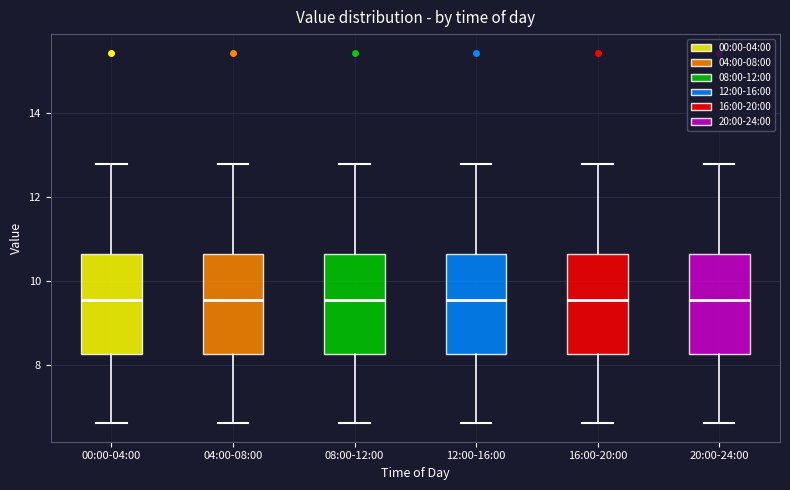

Reading left to right, transcribe this box plot: for each box, give where its median line is, the range the box spans, and where its two whiskers end, as read against the y-axis. The values are not printed on the chart, so give them approximately, as read against the axis.

00:00-04:00: median 9.6, box 8.2 to 10.6, whiskers 6.6 to 12.8
04:00-08:00: median 9.6, box 8.2 to 10.6, whiskers 6.6 to 12.8
08:00-12:00: median 9.6, box 8.2 to 10.6, whiskers 6.6 to 12.8
12:00-16:00: median 9.6, box 8.2 to 10.6, whiskers 6.6 to 12.8
16:00-20:00: median 9.6, box 8.2 to 10.6, whiskers 6.6 to 12.8
20:00-24:00: median 9.6, box 8.2 to 10.6, whiskers 6.6 to 12.8